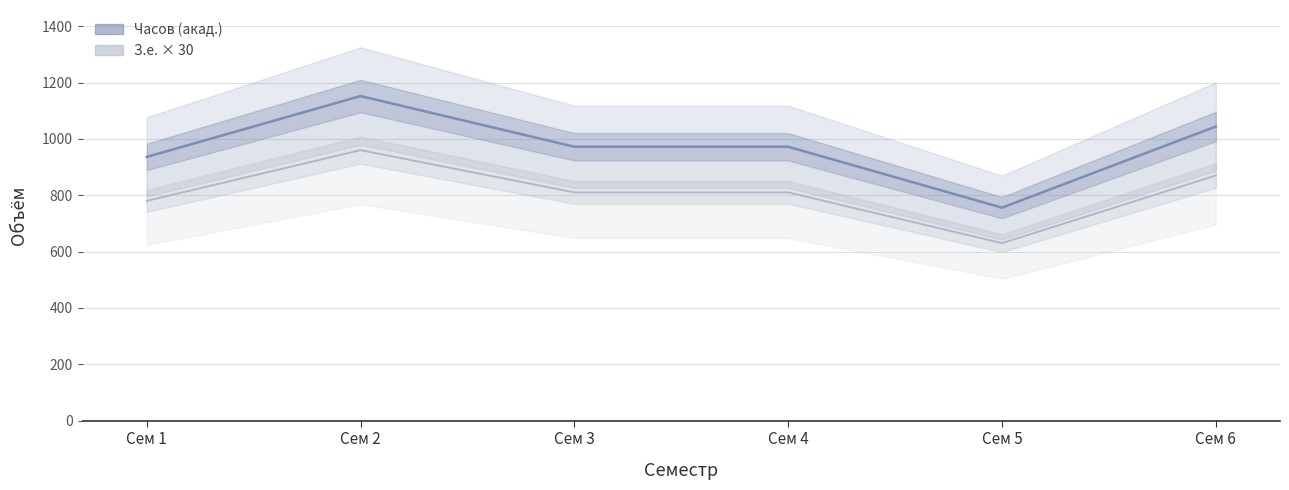

At which label does З.е. × 30 (центр) first exceed 810?

Сем 2